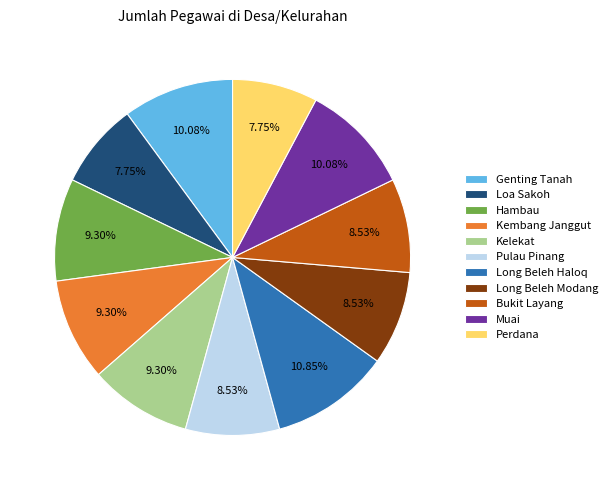

Count the number of slices in the pie.

11